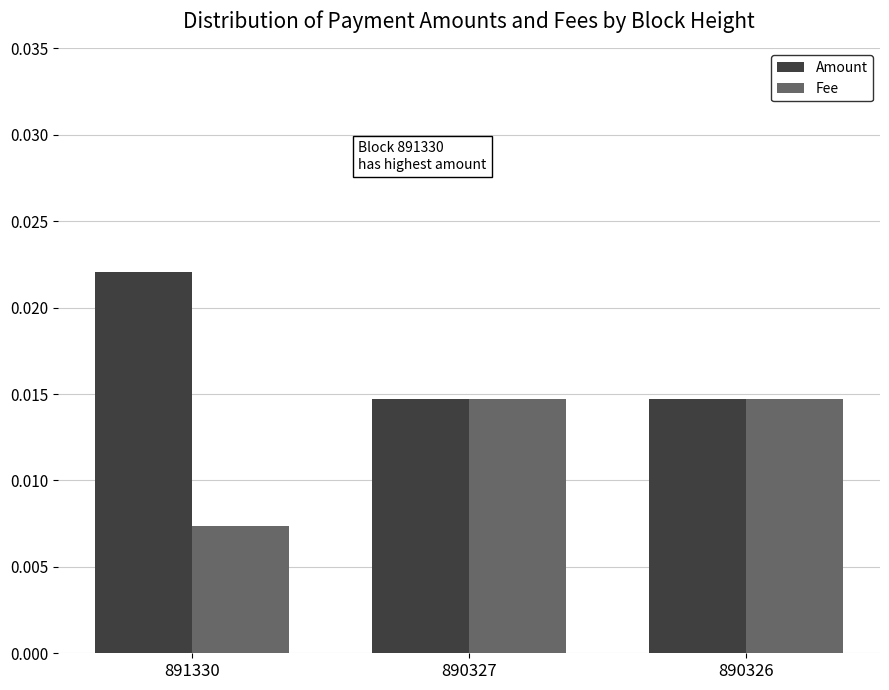

At how many categories does at least one series exceed 0?

3